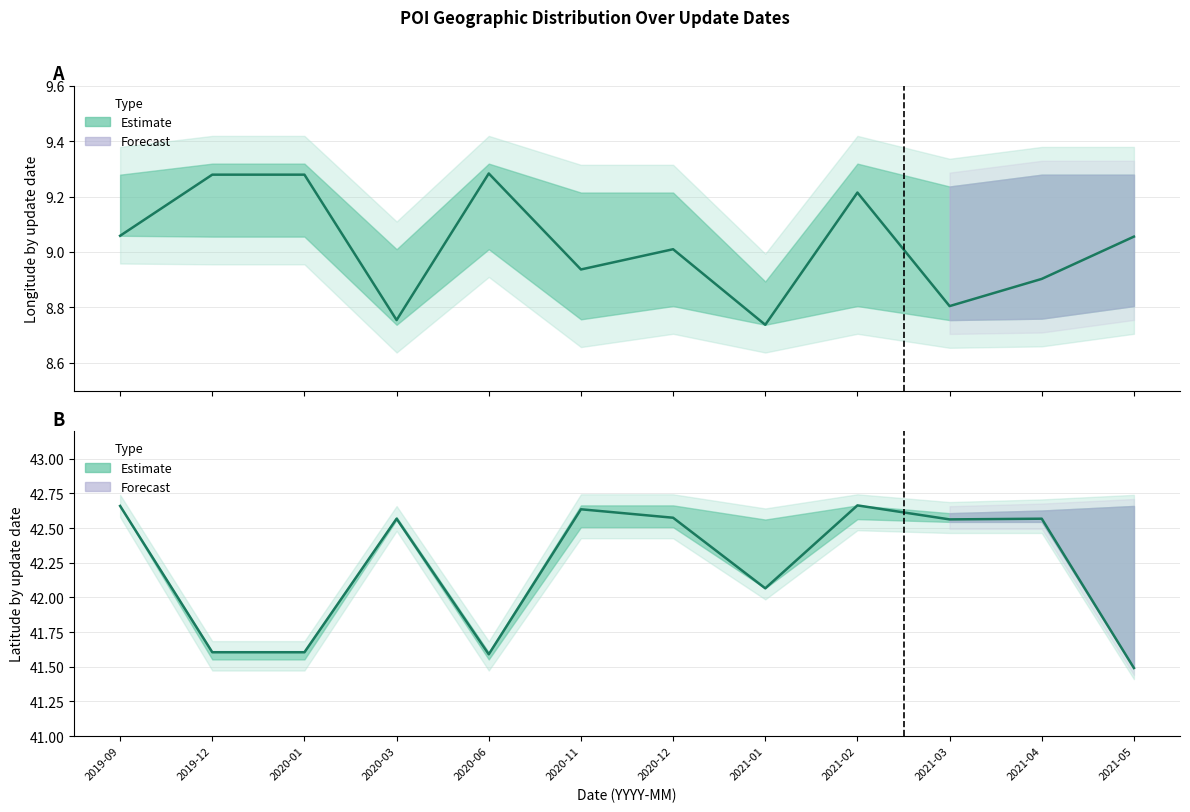

True or false: Longitude_lower and Latitude_upper cross at least once.

False